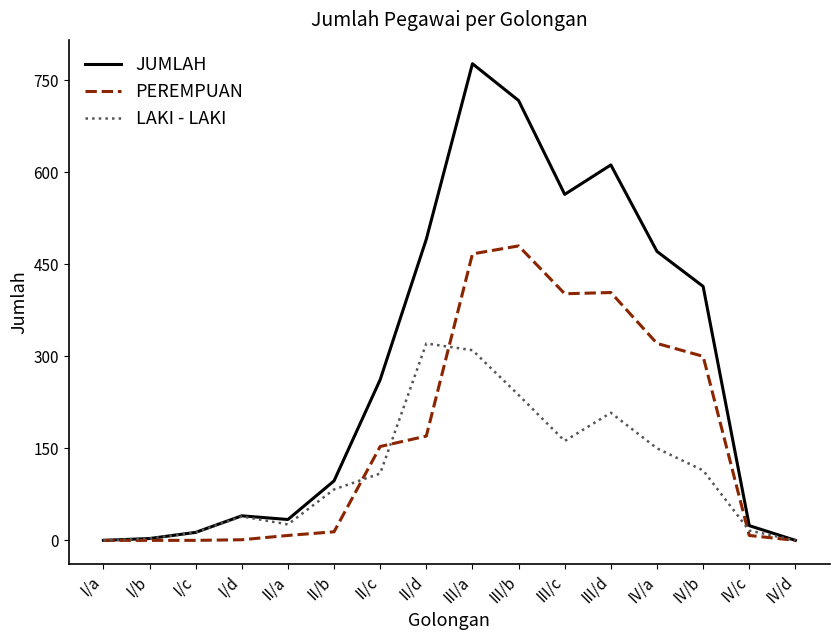

Is it true that JUMLAH equals 0 at I/a?

True